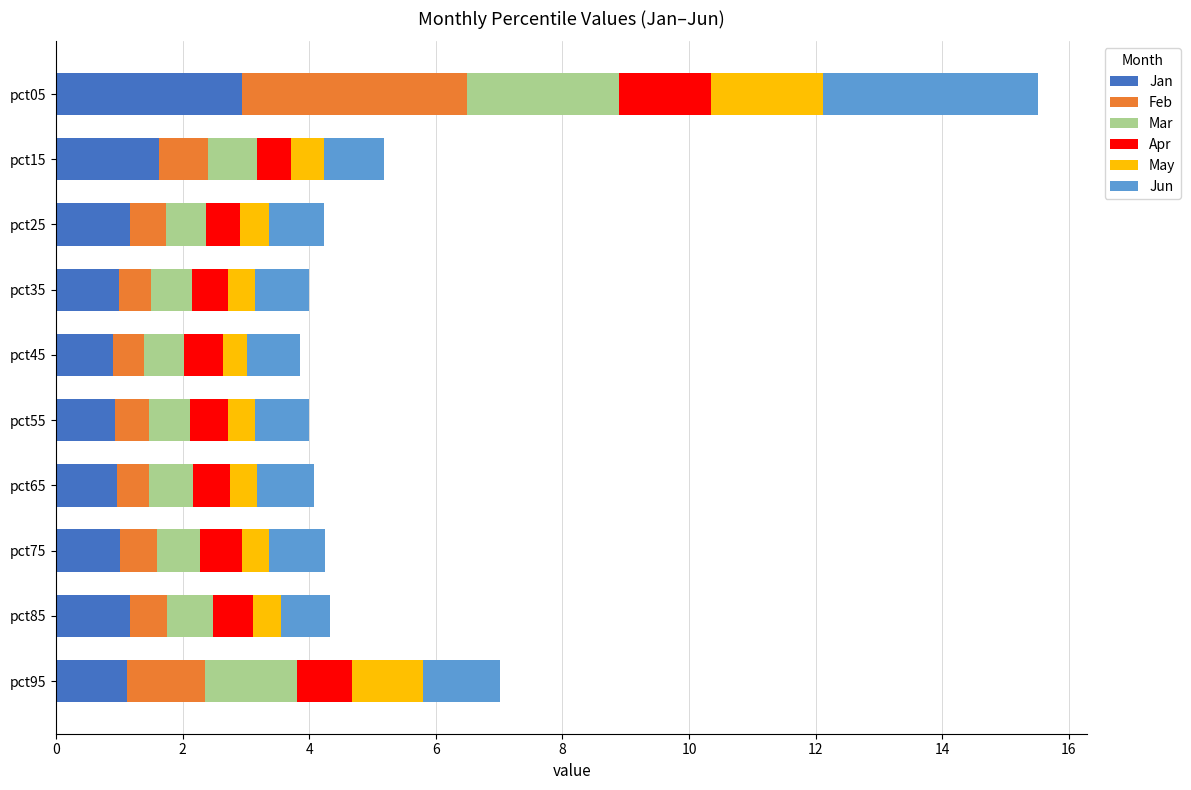

Count the number of data series in this chart.

6